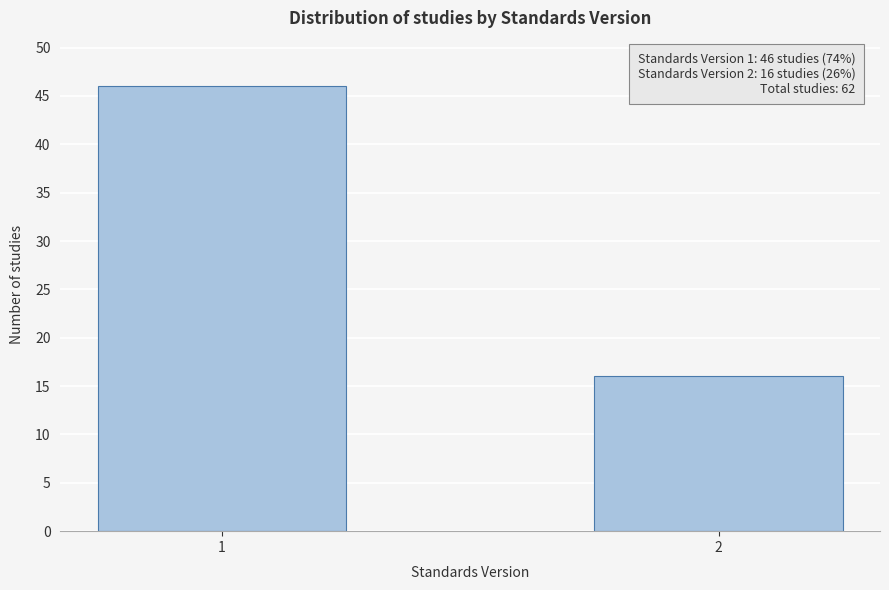

Reading left to right, extract all data points from this chart.

1=46	2=16